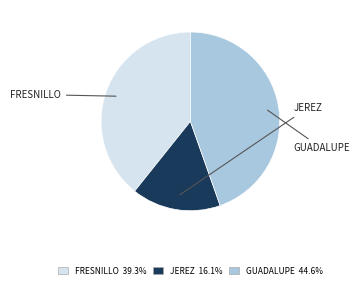

How many segments does this pie chart have?

3